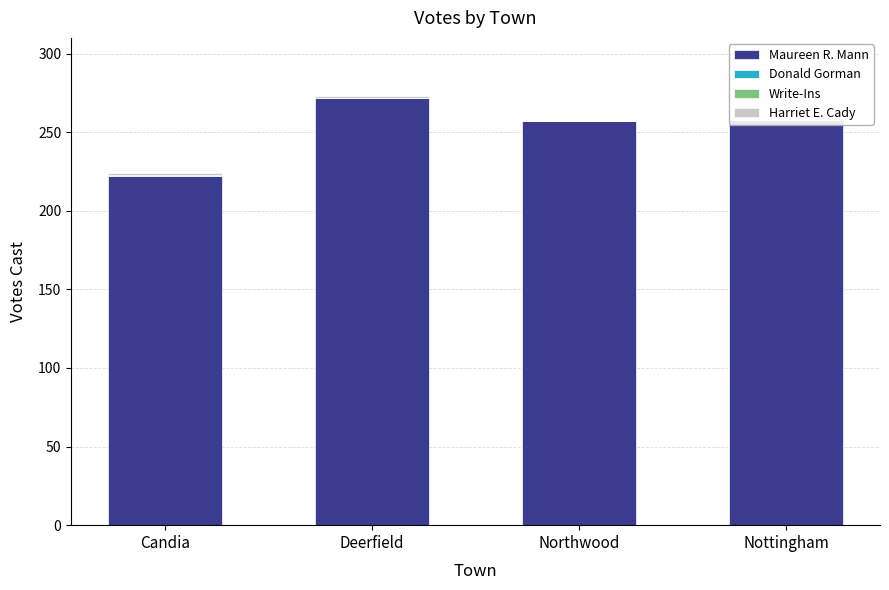

How many groups of bars are there?

4